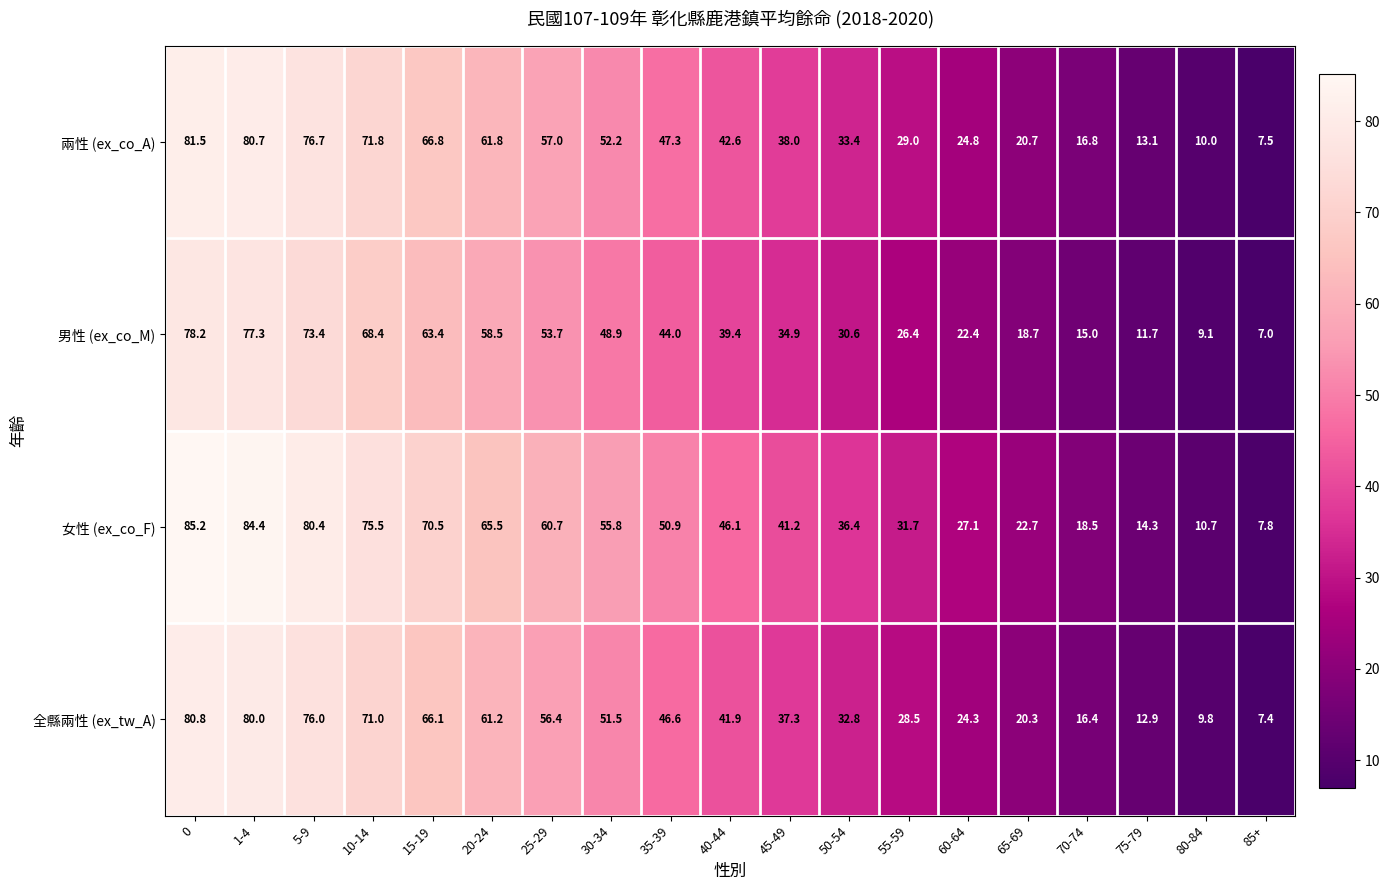

The value of 兩性 (ex_co_A) at 85+ is 7.5. True or false?

True